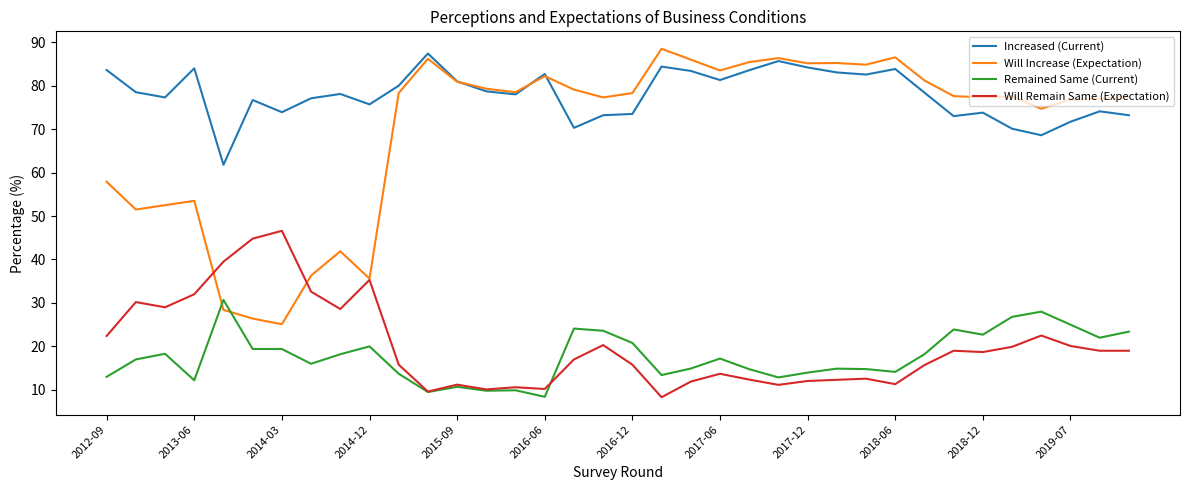

What is the maximum value for Remained Same (Current)?

30.7